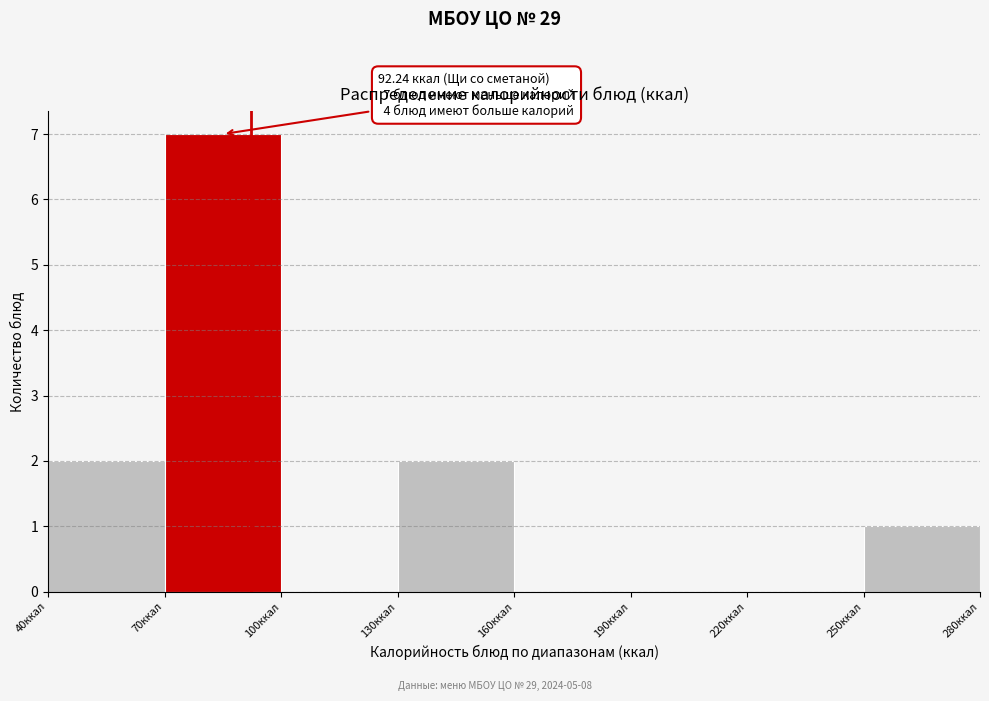

Which range on the x-axis has the tallest bar?

70 to 100